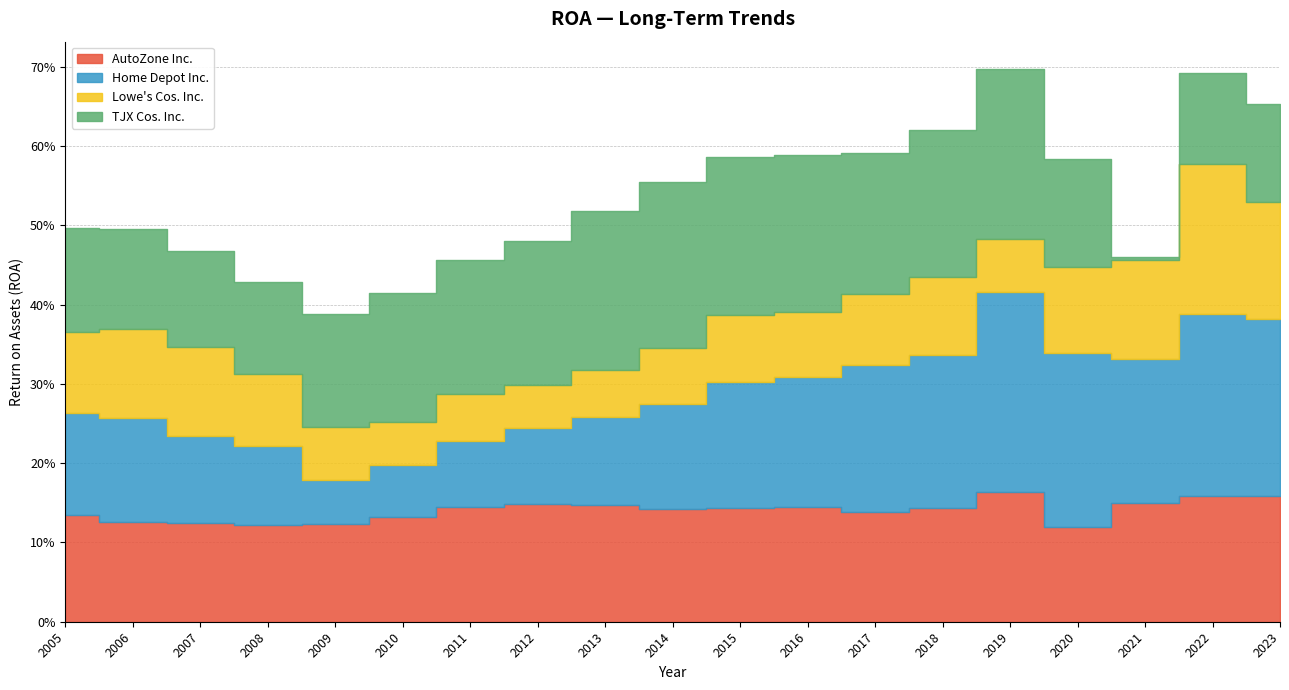

The value of TJX Cos. Inc. at 2014-08-30 is 0.2. True or false?

True